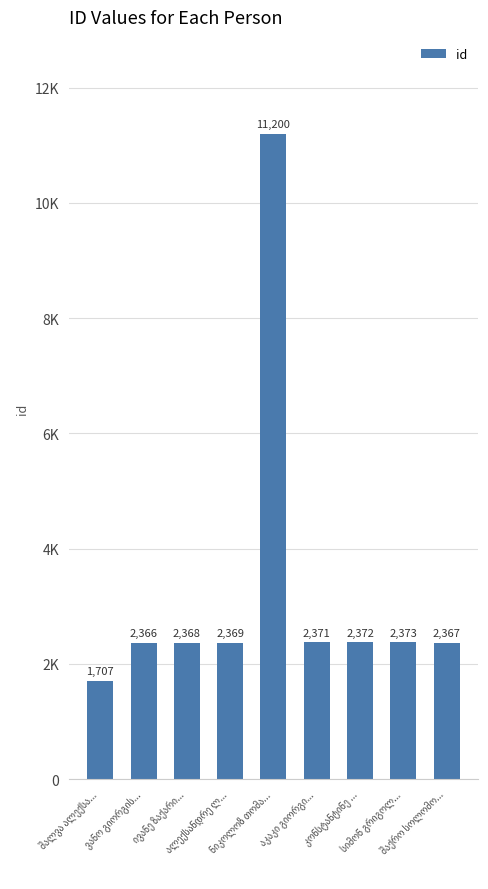

Between კონსტანტინე ... and ივანე ზაქარი..., which is larger?

კონსტანტინე ...